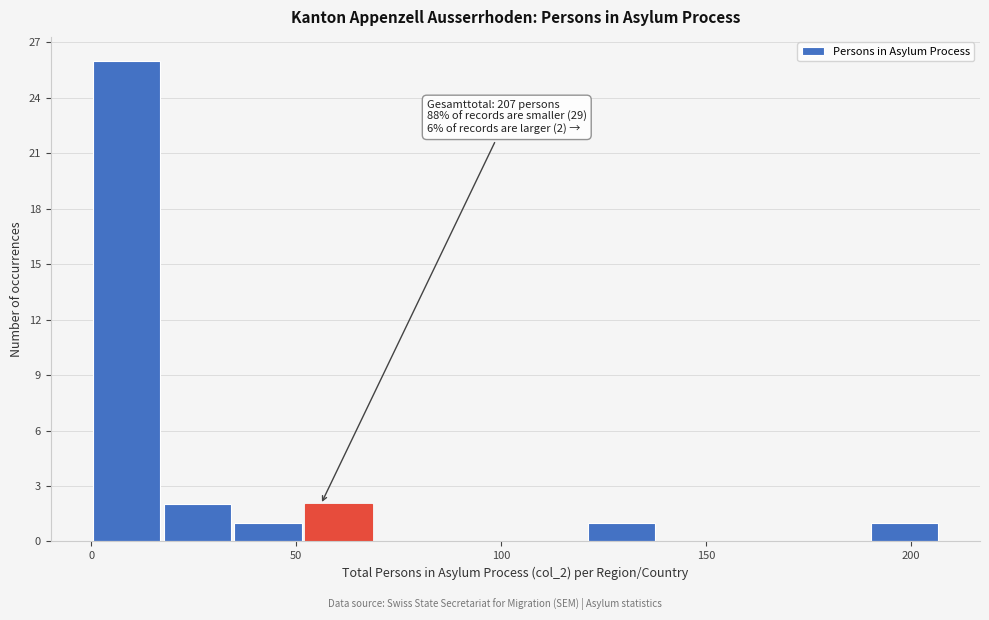

Read against the x-axis, roughly where is the centre of the tallest bar?

10